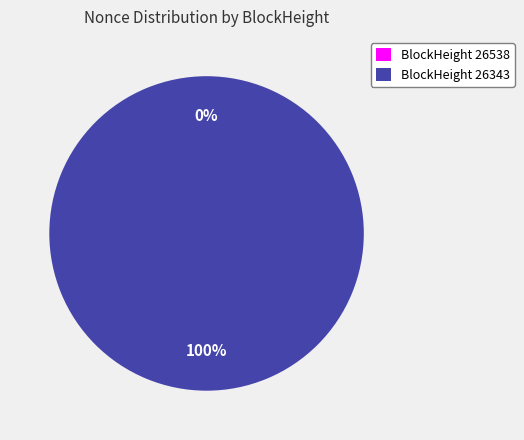

Is it true that 26343 is 100% of the pie?

True